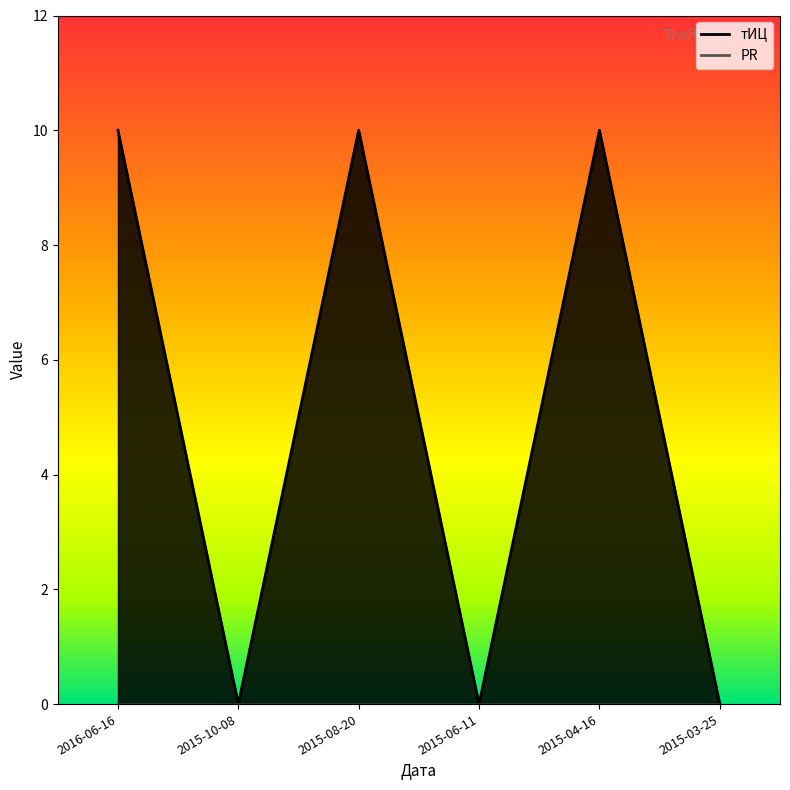

How many values are above zero?

3